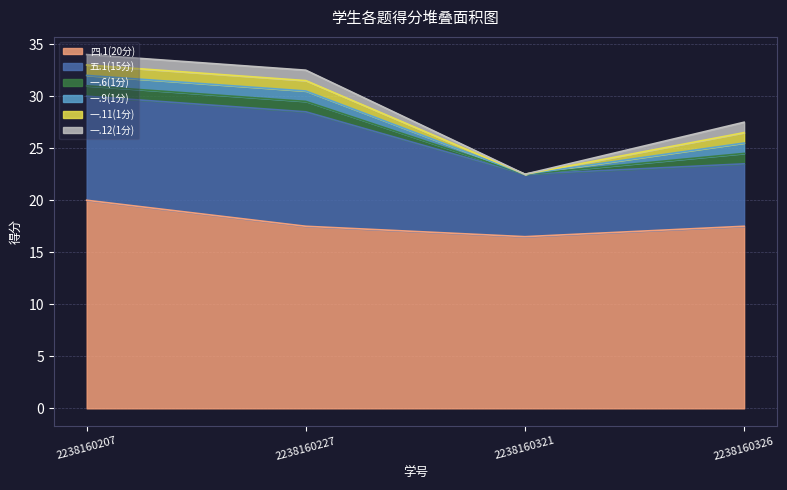

How many values in 一.6(1分) are above zero?

3